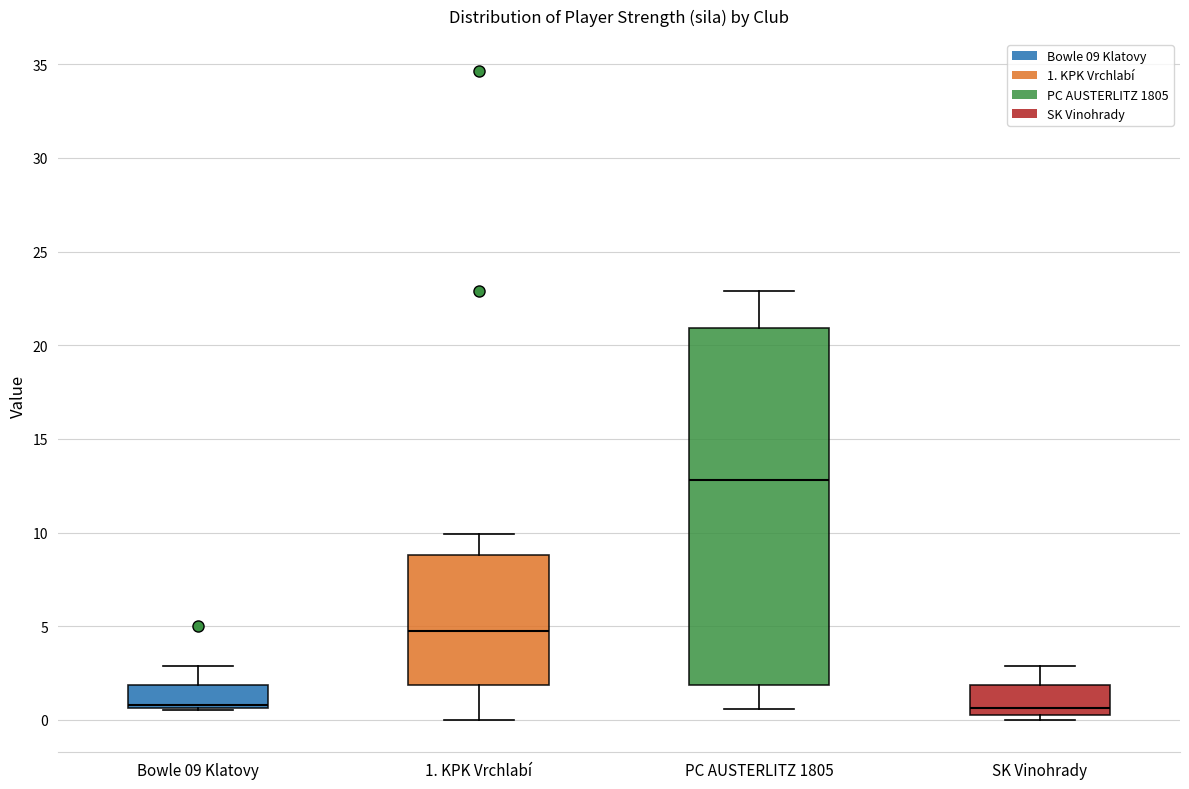

Reading left to right, transcribe this box plot: for each box, give where its median line is, the range the box spans, and where its two whiskers end, as read against the y-axis. The values are not printed on the chart, so give them approximately, as read against the axis.

Bowle 09 Klatovy: median 1.0, box 0.5 to 2.0, whiskers 0.5 to 3.0
1. KPK Vrchlabí: median 4.5, box 2.0 to 9.0, whiskers 0.0 to 10.0
PC AUSTERLITZ 1805: median 13.0, box 2.0 to 21.0, whiskers 0.5 to 23.0
SK Vinohrady: median 0.5 (just above the box's lower edge), box 0.5 to 2.0, whiskers 0.0 to 3.0